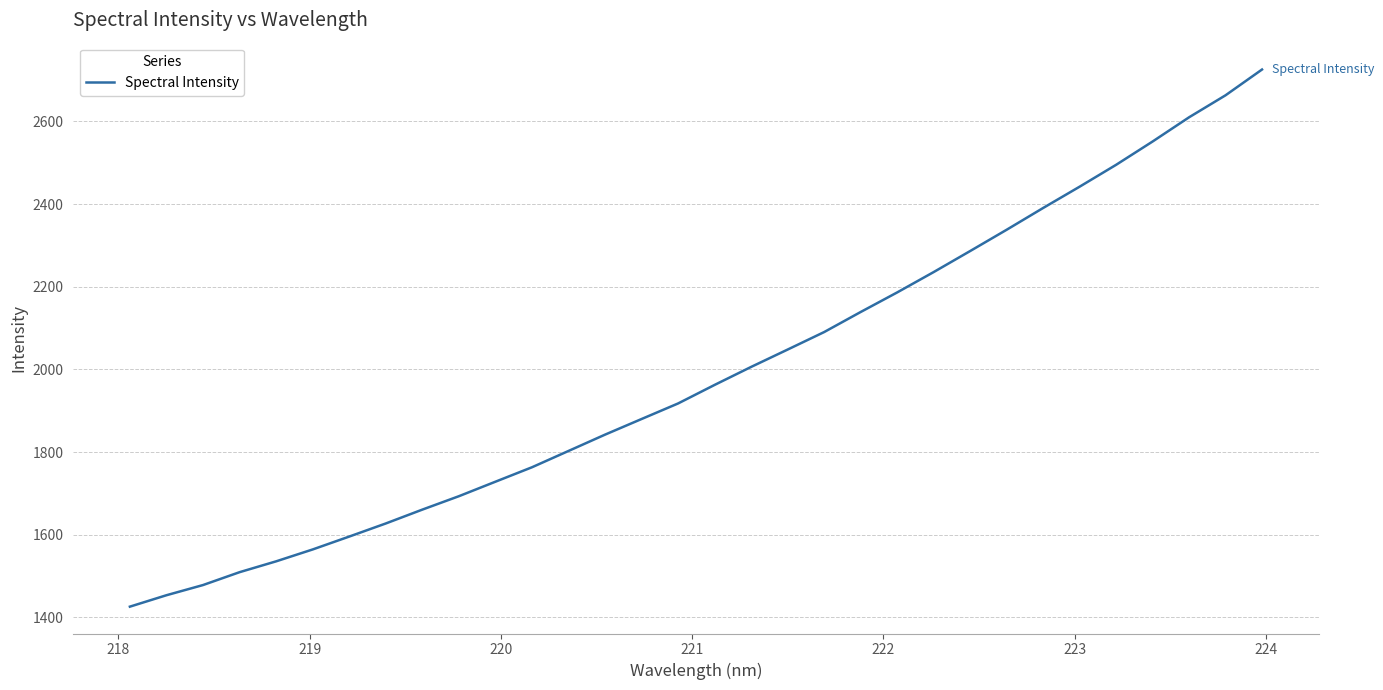

What is the minimum value shown in the chart?

1426.2